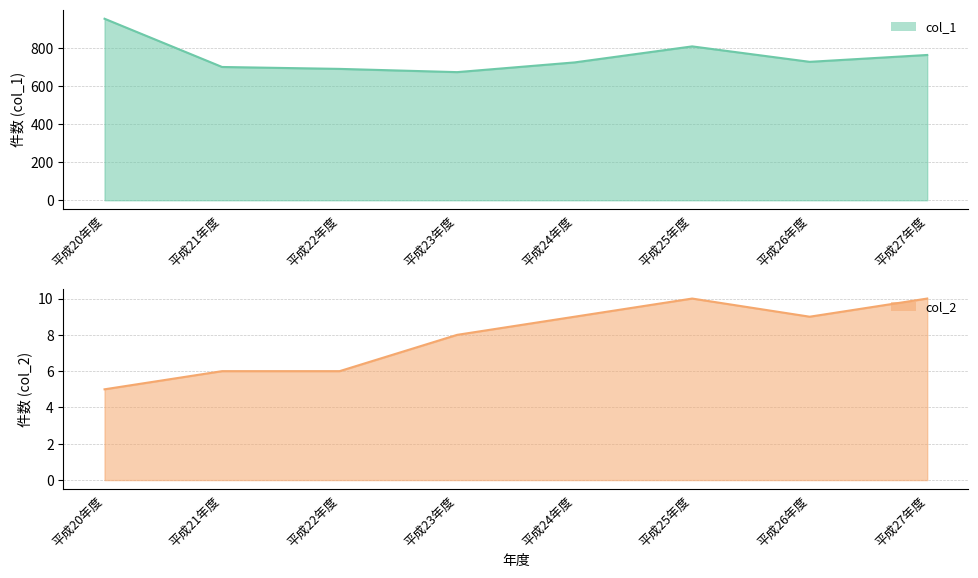

Where does the col_2 series first go above 9?

平成25年度